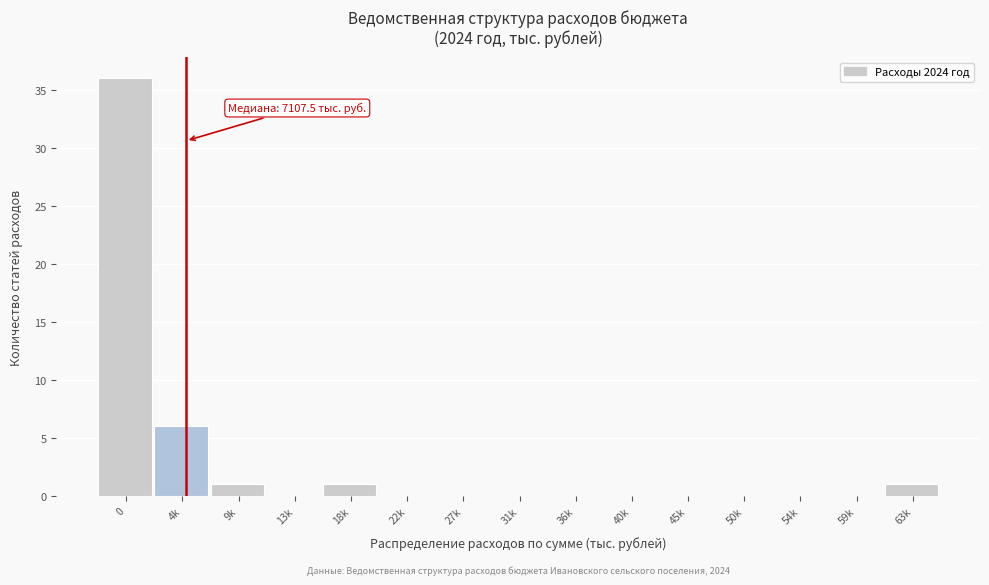

Reading right to left, extract all data points from this chart.

63k=1	59k=0	54k=0	50k=0	45k=0	40k=0	36k=0	31k=0	27k=0	22k=0	18k=1	13k=0	9k=1	4k=6	0=36